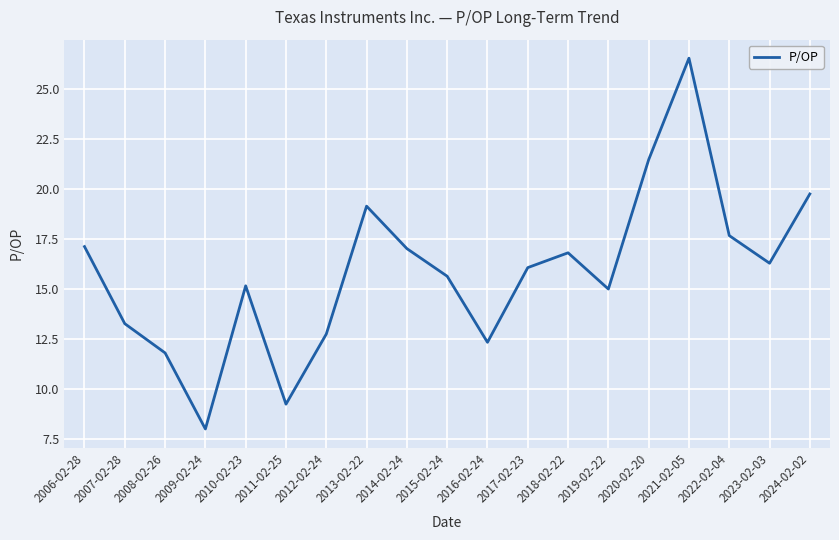

True or false: the data shows 3.7 at 2016-02-24.

False